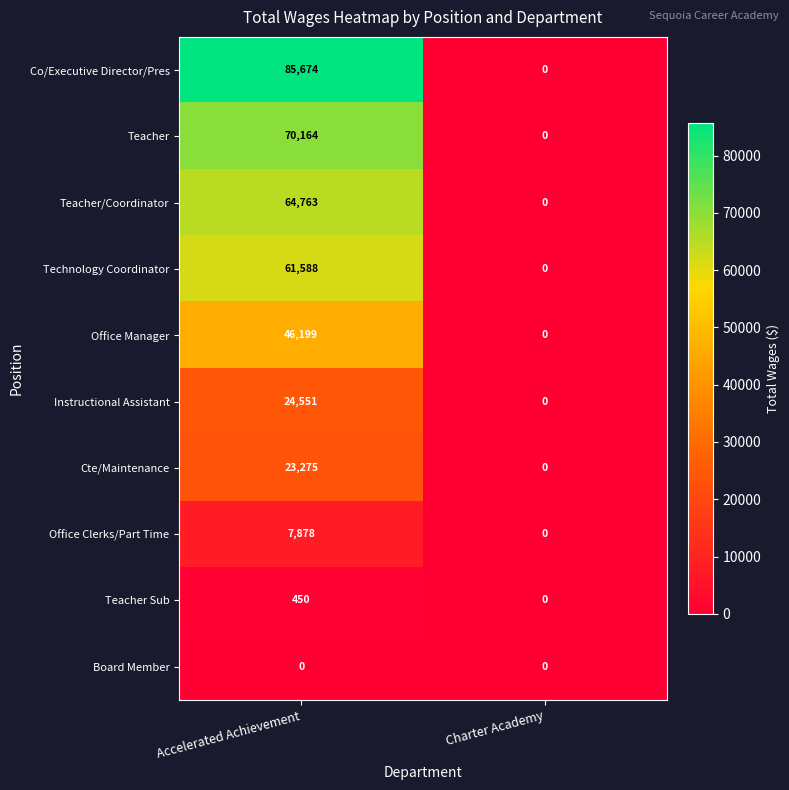

At which category is the sum across all series the highest?

Accelerated Achievement